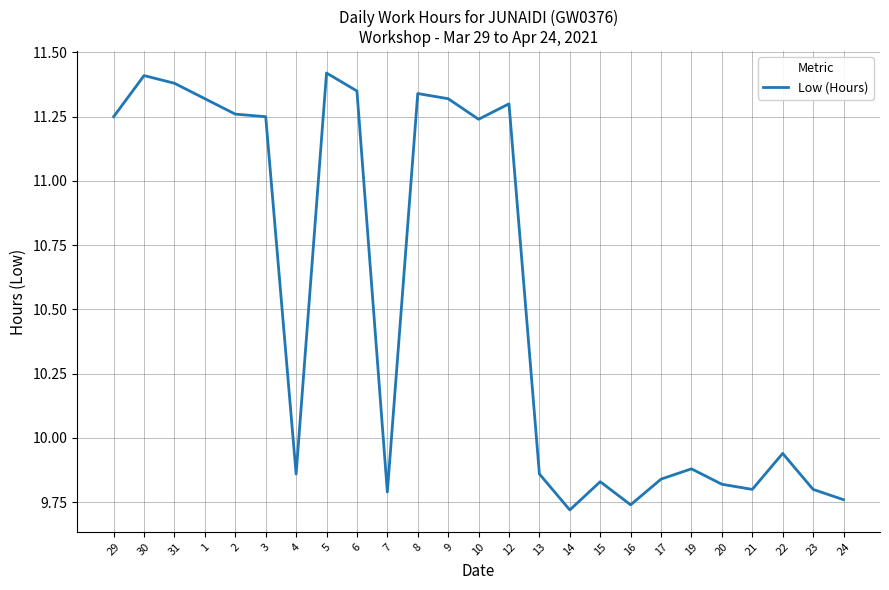

What is the change in value from 30 to 14?

-1.7